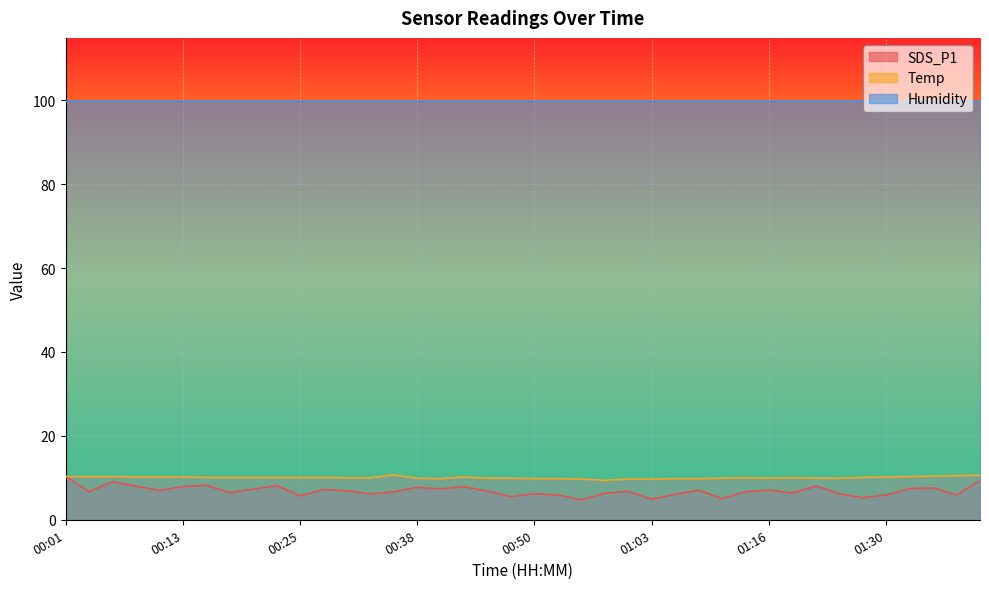

What is the label of the 37th point from the left?

01:32